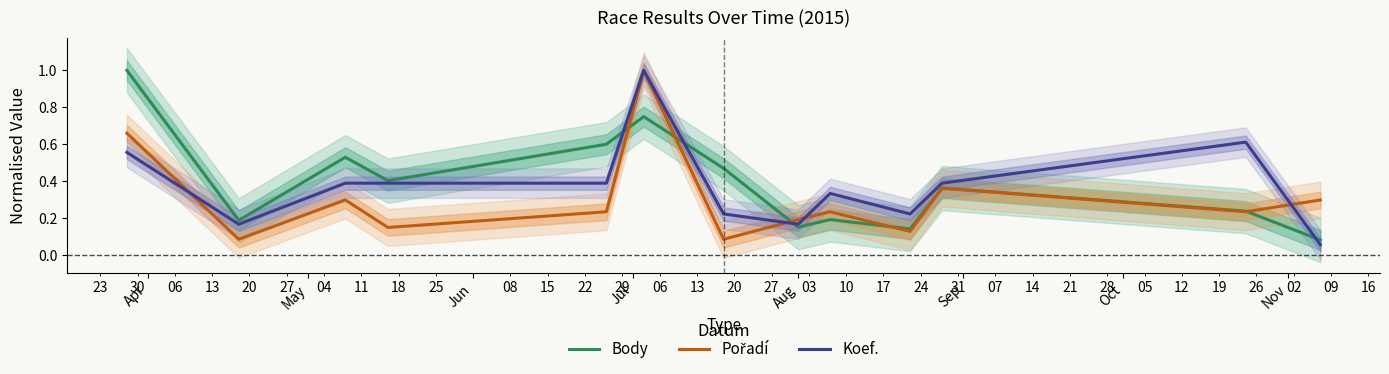

What is the maximum value for Body?

1.0